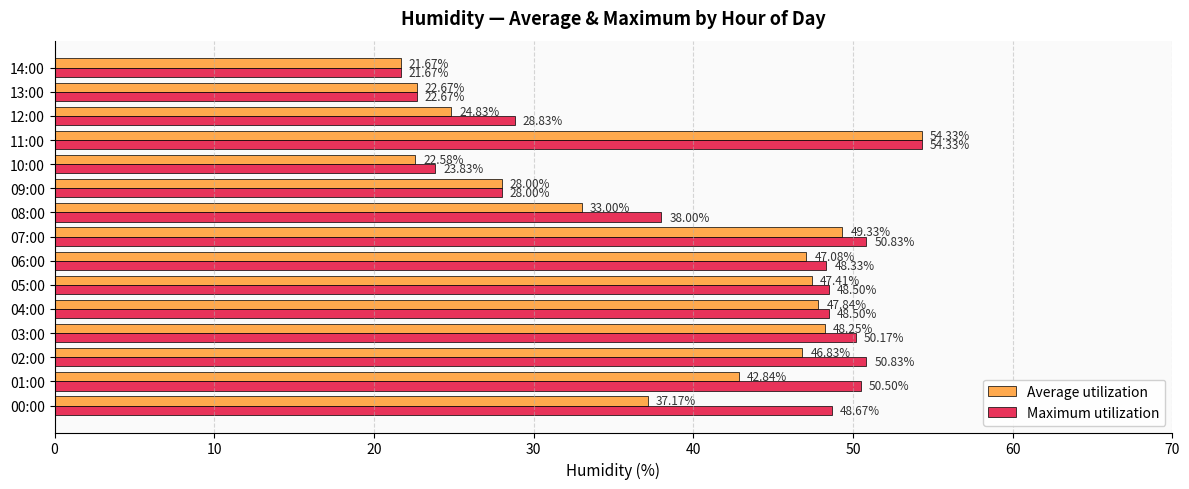

Between 03:00 and 14:00, which series saw the biggest shift?

Maximum utilization